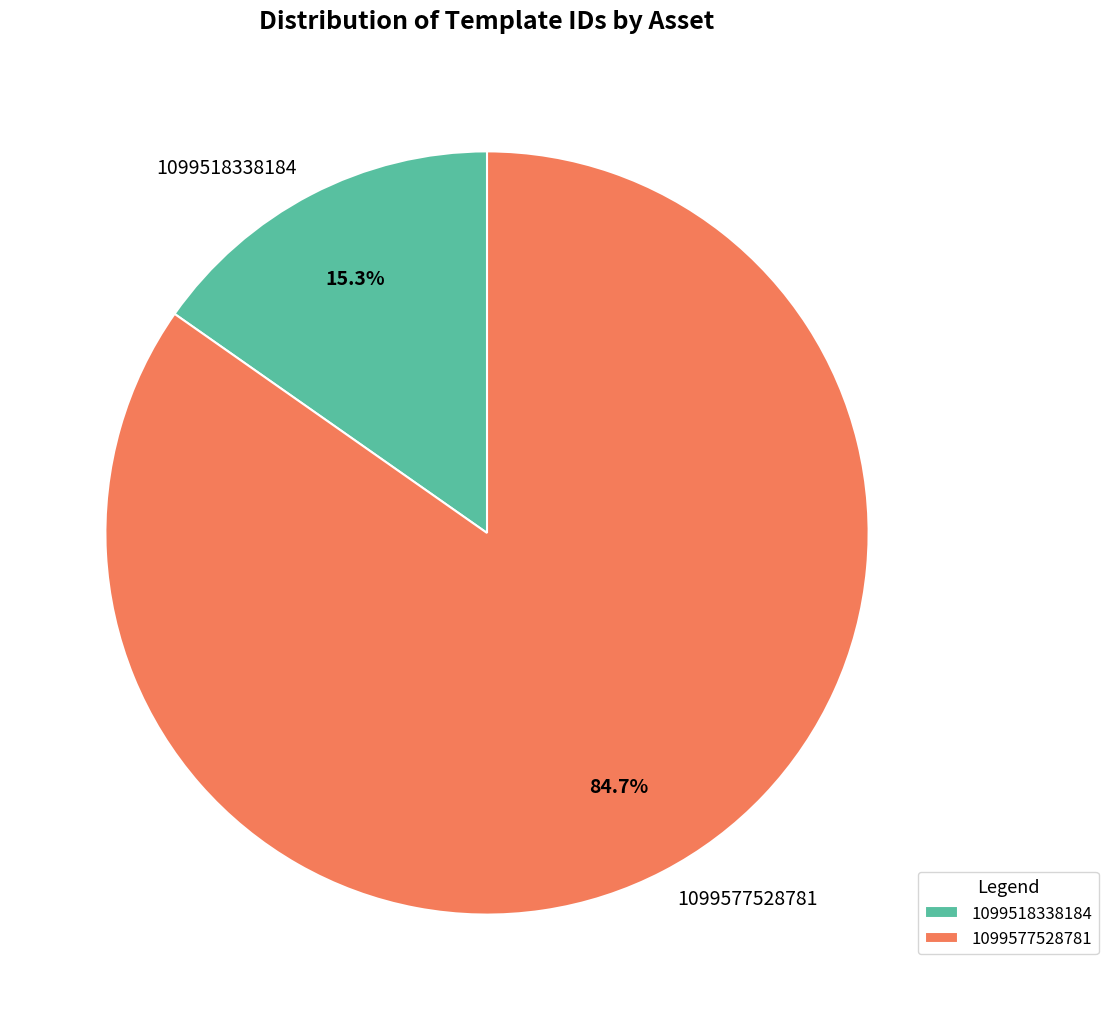

How many segments does this pie chart have?

2